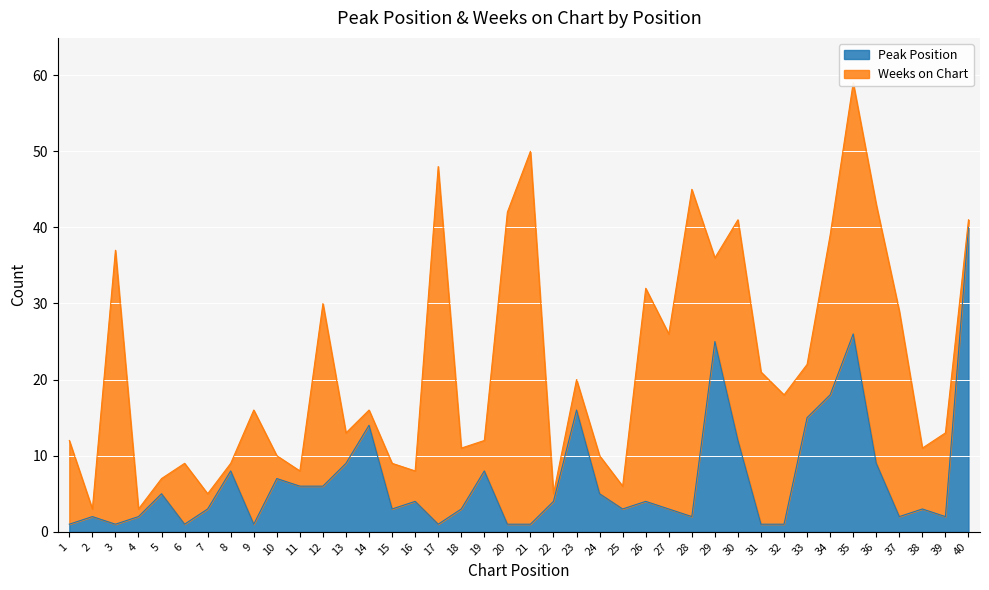

What is the value of the 29th point from the left?

25